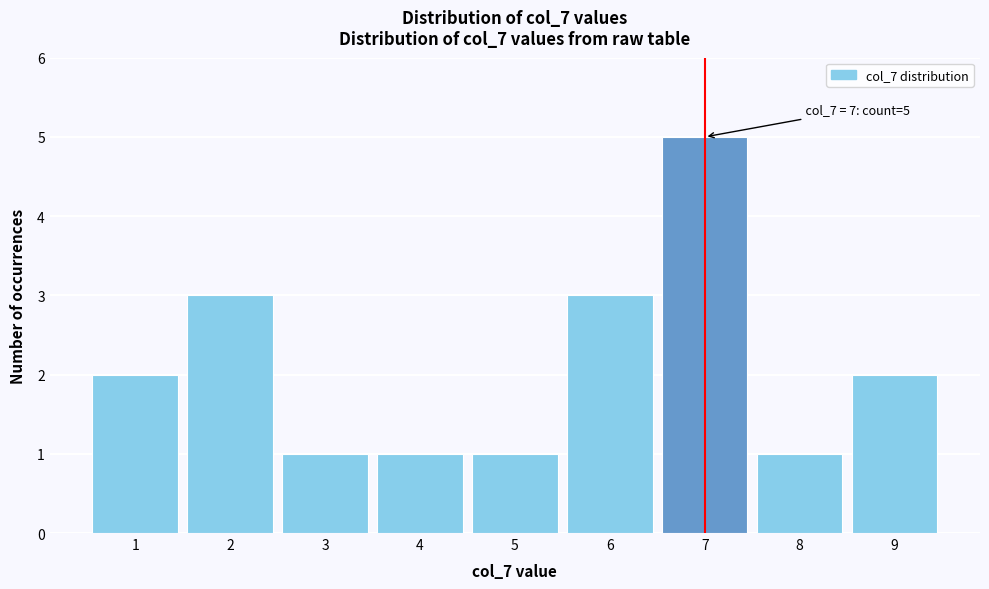

Which range on the x-axis has the tallest bar?

6.5 to 7.5